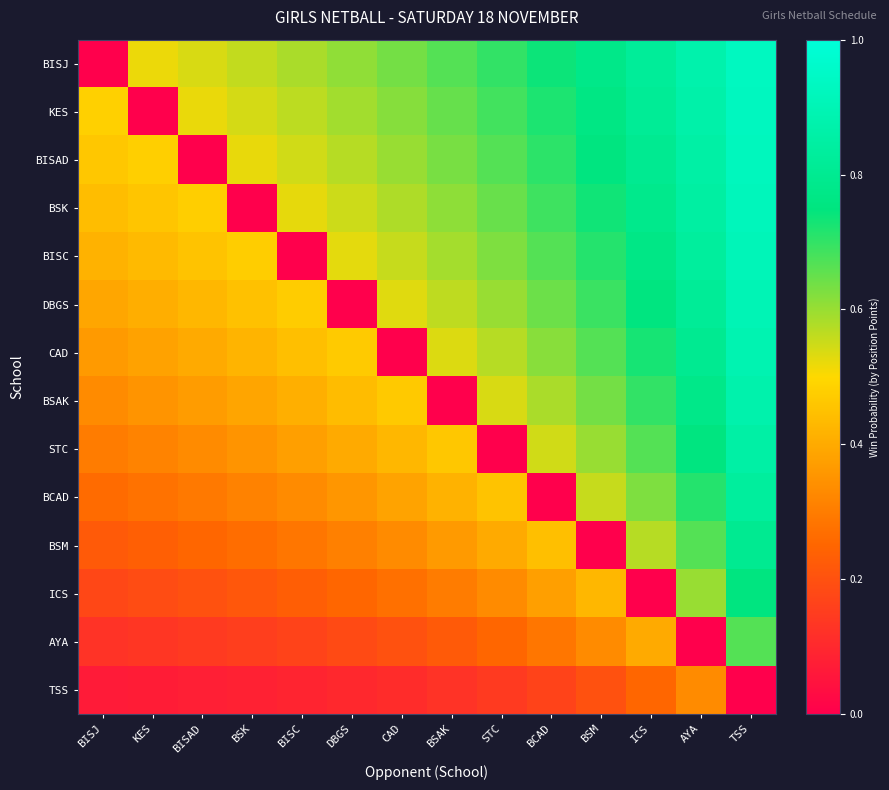

What is the total value across all series at ICS?

8.7